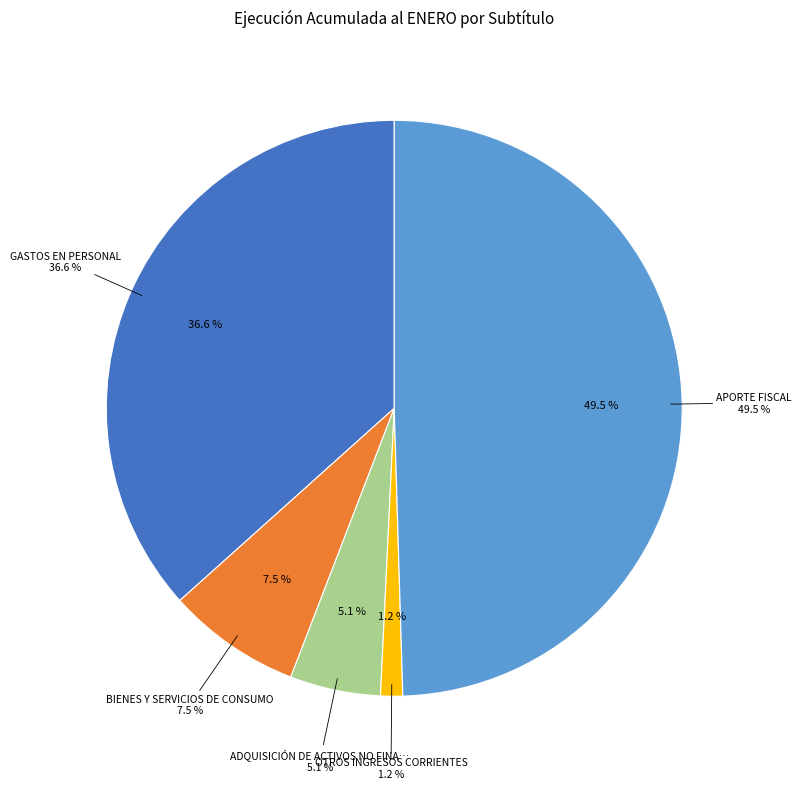

What is the change in value from GASTOS EN PERSONAL to OTROS INGRESOS CORRIENTES?

-415177